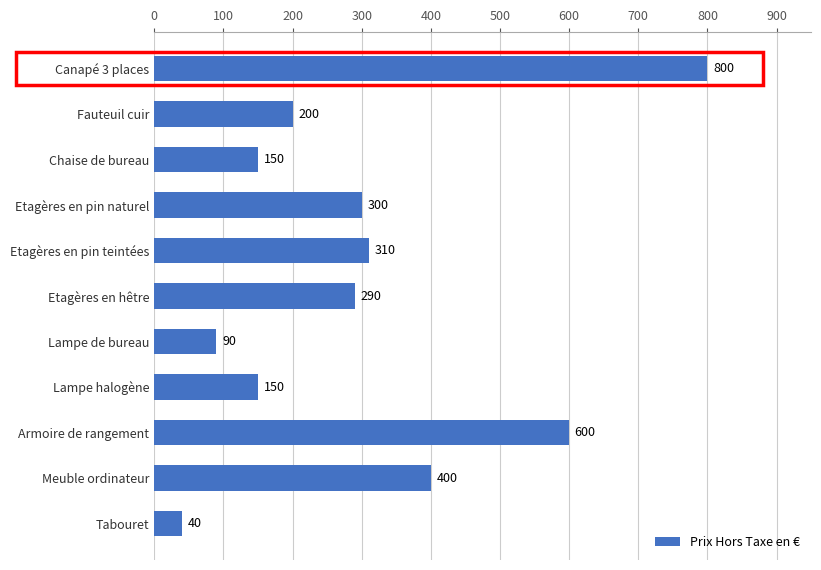

What is the label of the 1st bar from the bottom?

Tabouret